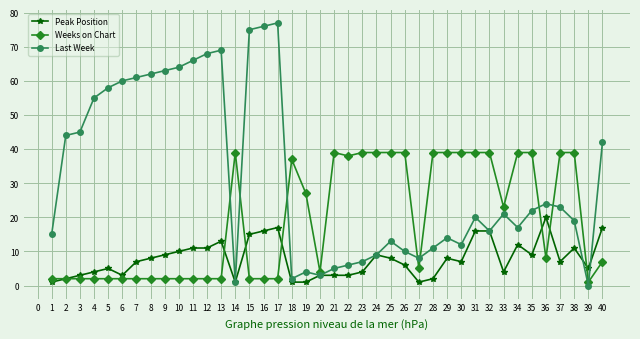

The value of Peak Position at 23 is 4. True or false?

True